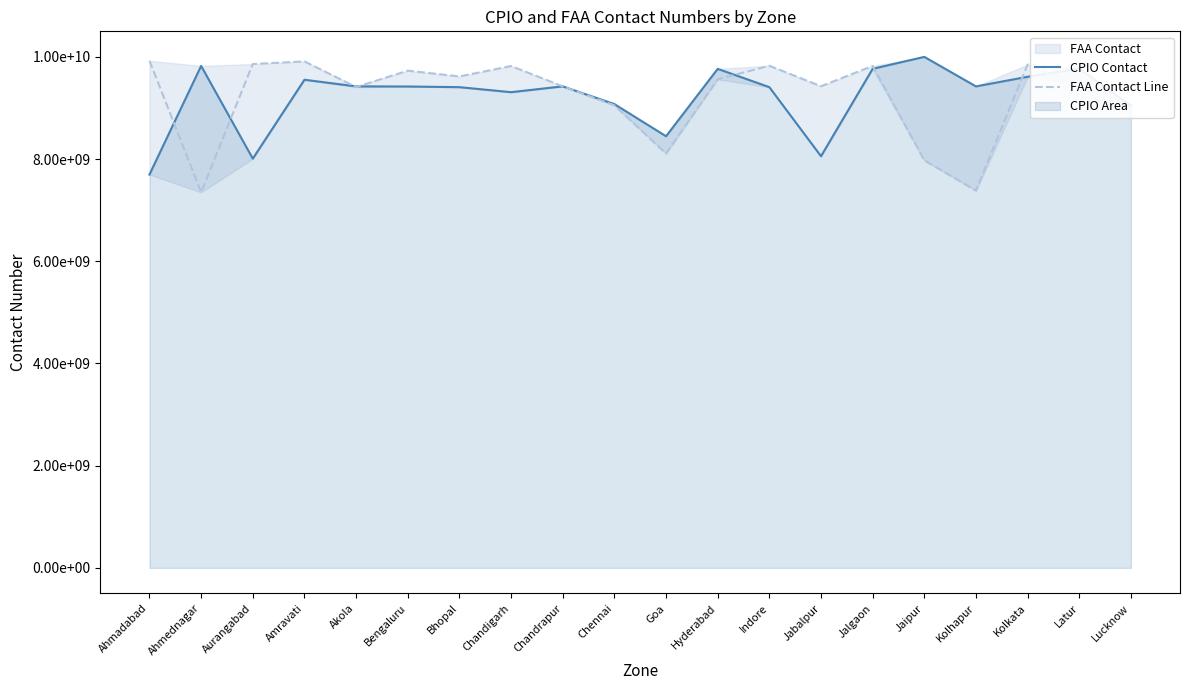

At which category is the sum across all series the highest?

Jalgaon